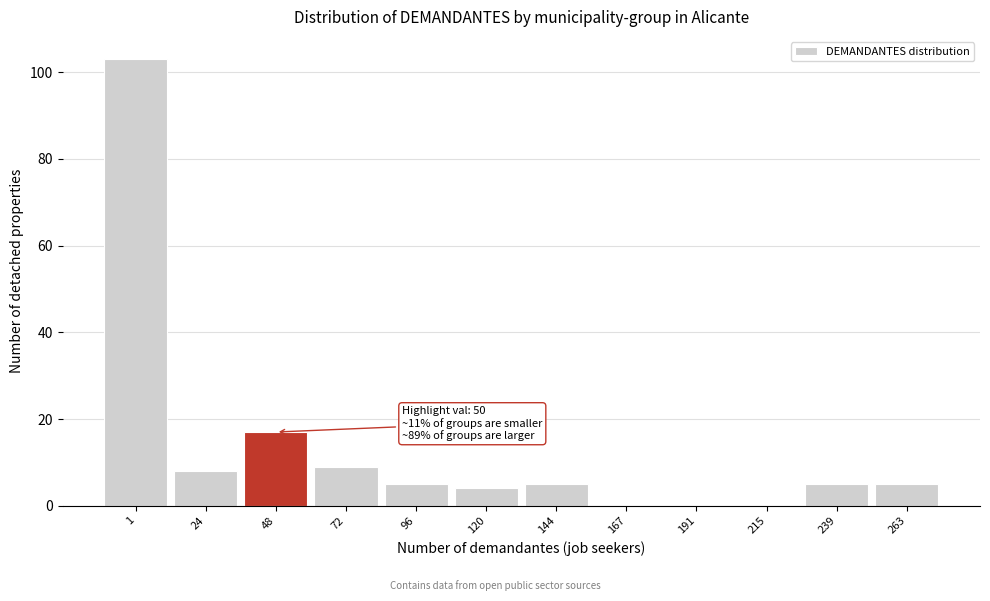

Reading left to right, list all the values displayed in this chart.

1=103	24=8	48=17	72=9	96=5	120=4	144=5	167=0	191=0	215=0	239=5	263=5